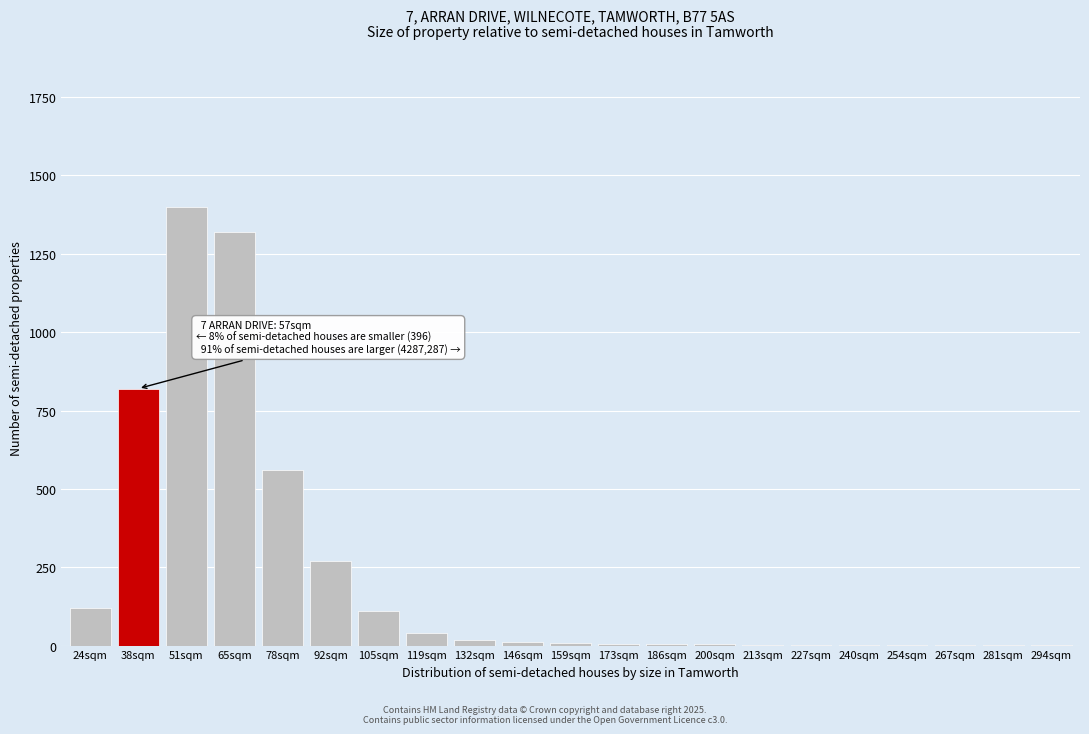

The chart shows a value of 270 at 92sqm. True or false?

True